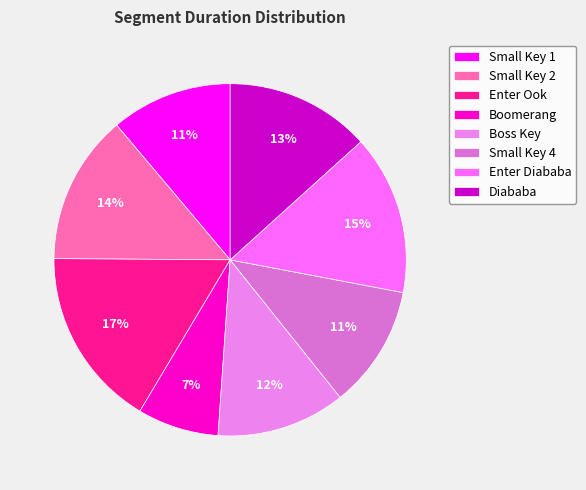

What is the largest slice in the pie chart?

Enter Ook